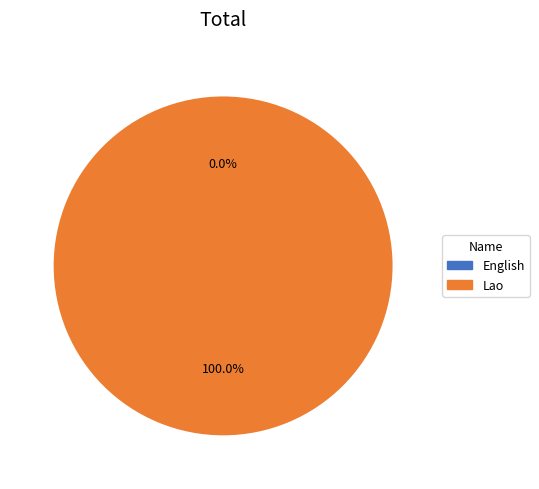

Between English and Lao, which is larger?

Lao